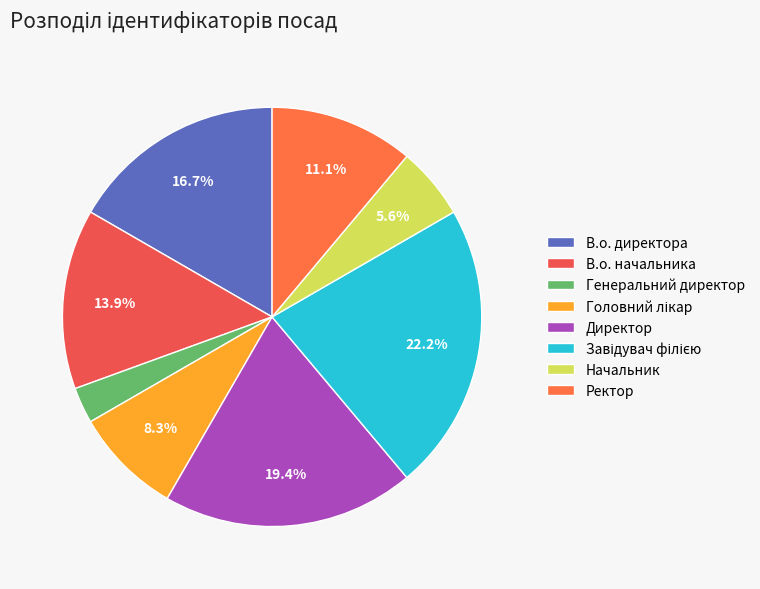

Is it true that Головний лікар is 3% of the pie?

False